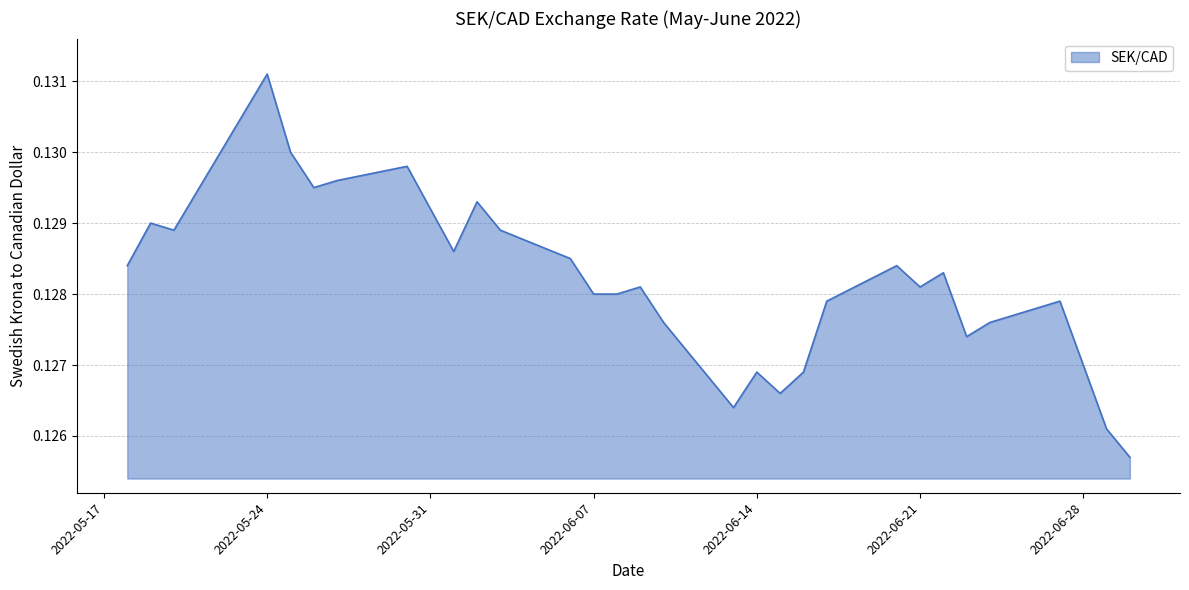

Does the chart display data point markers on the line(s)?

No